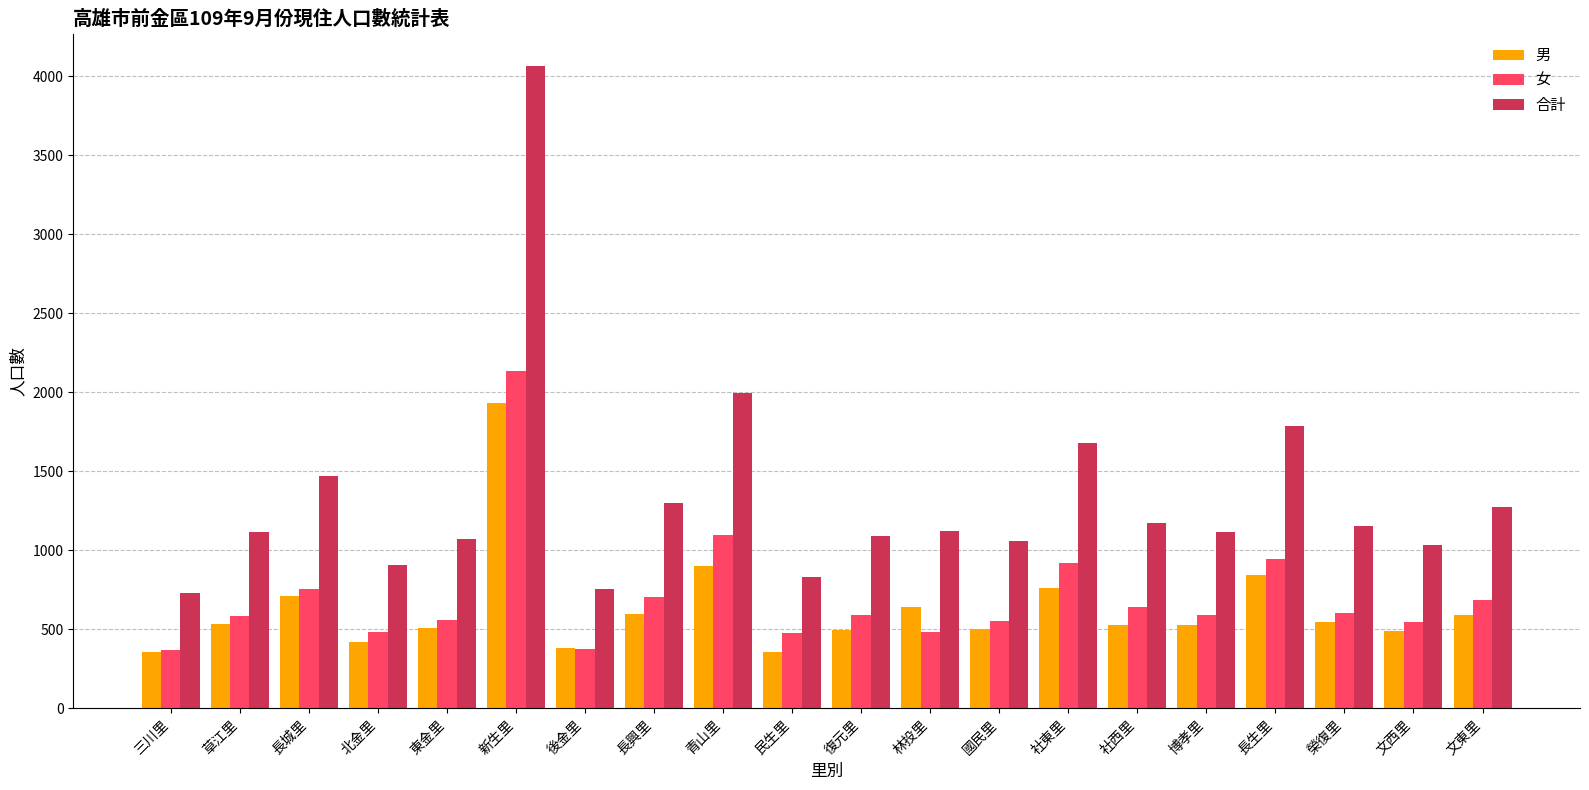

Does the chart contain any negative values?

No